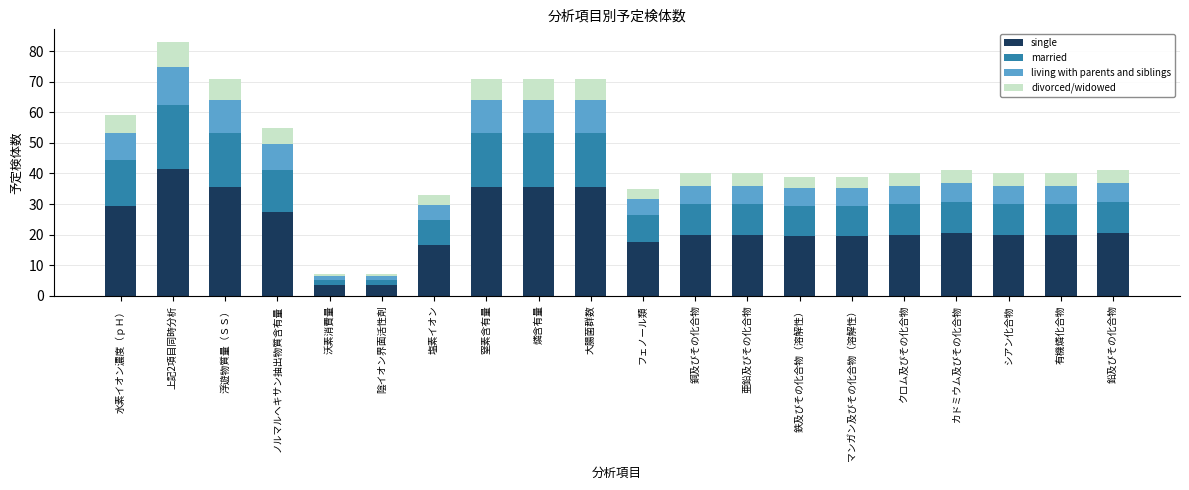

What is the sum of all single values?

461.5